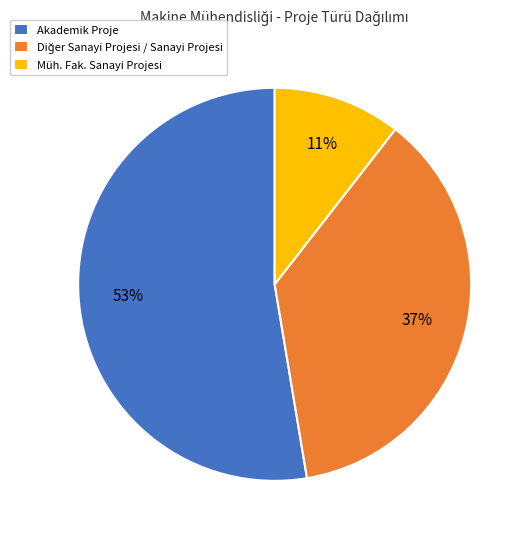

True or false: Müh. Fak. Sanayi Projesi accounts for 11% of the total.

True